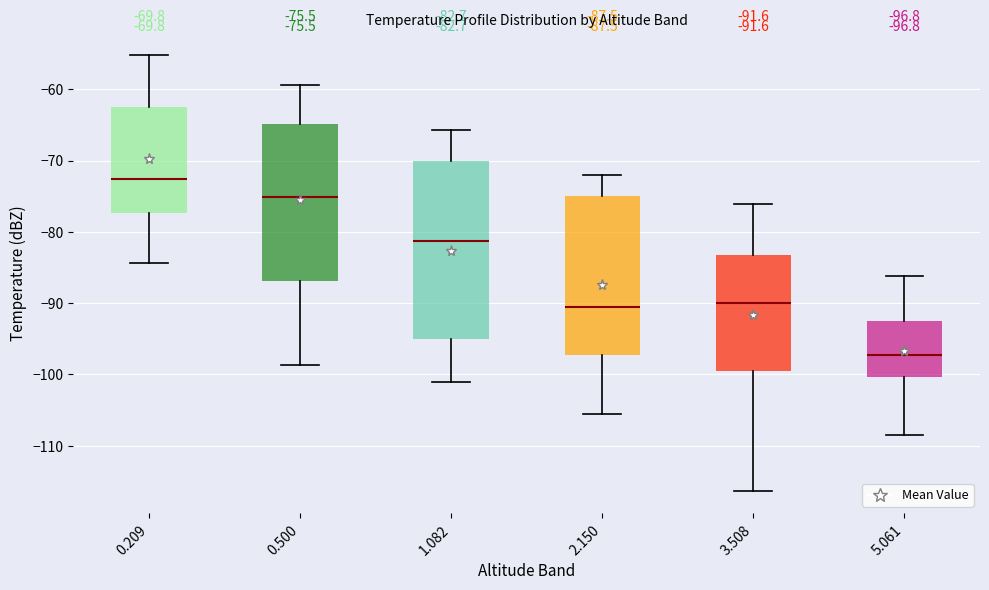

Which box is the tallest, from its lower edge to its upper edge?

1.082